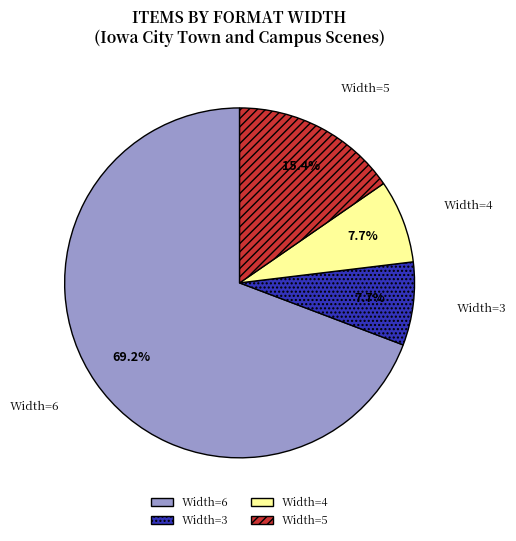

How much of the chart is everything except Width=6?

30.8%